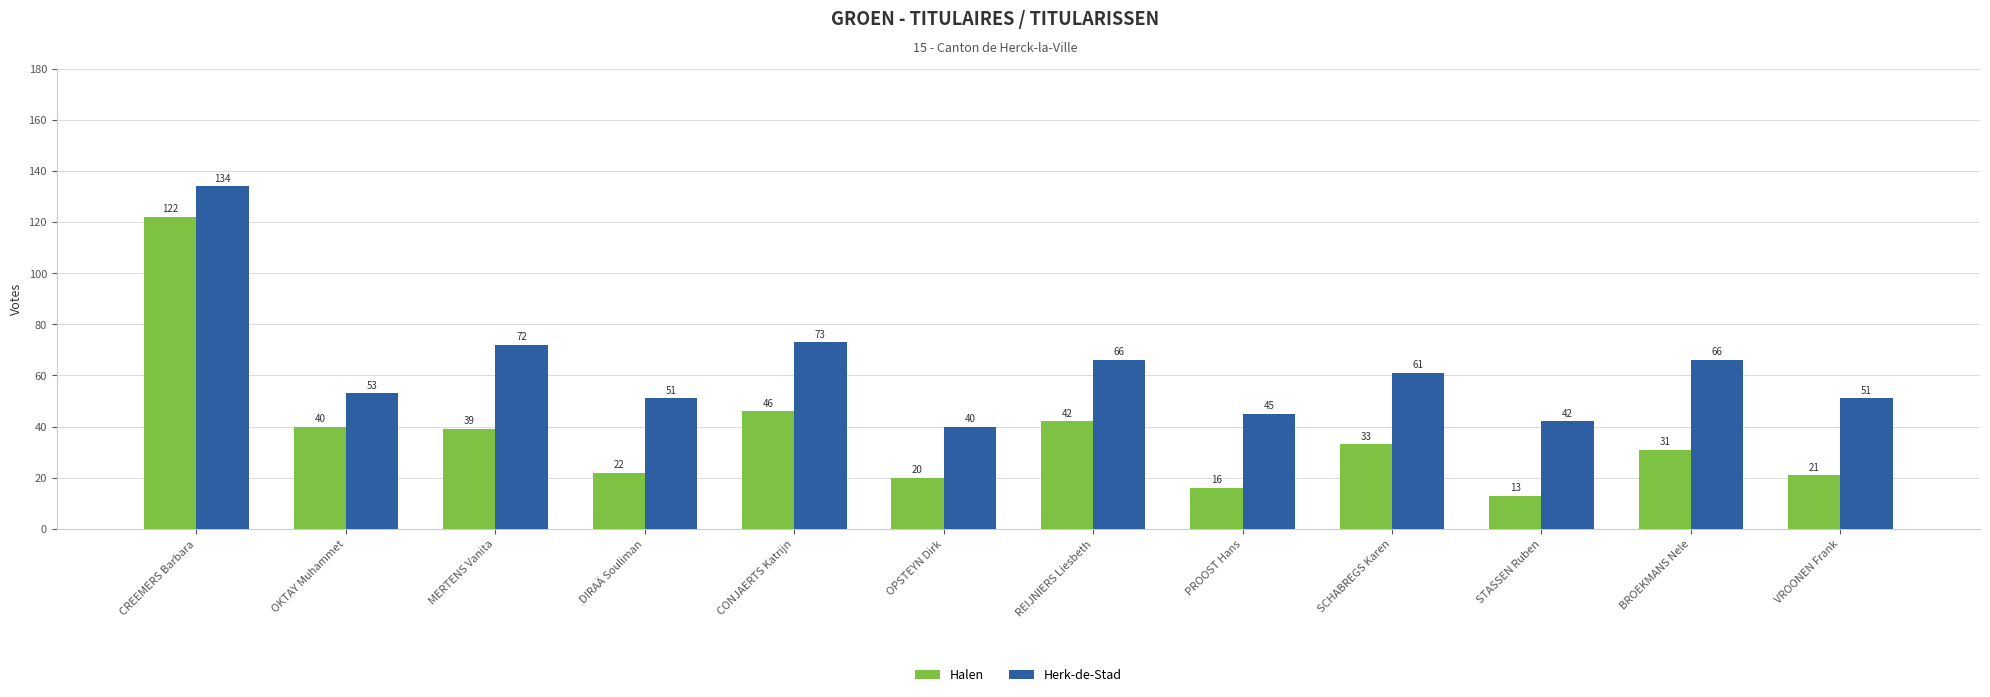

What is the maximum value for Herk-de-Stad?

134